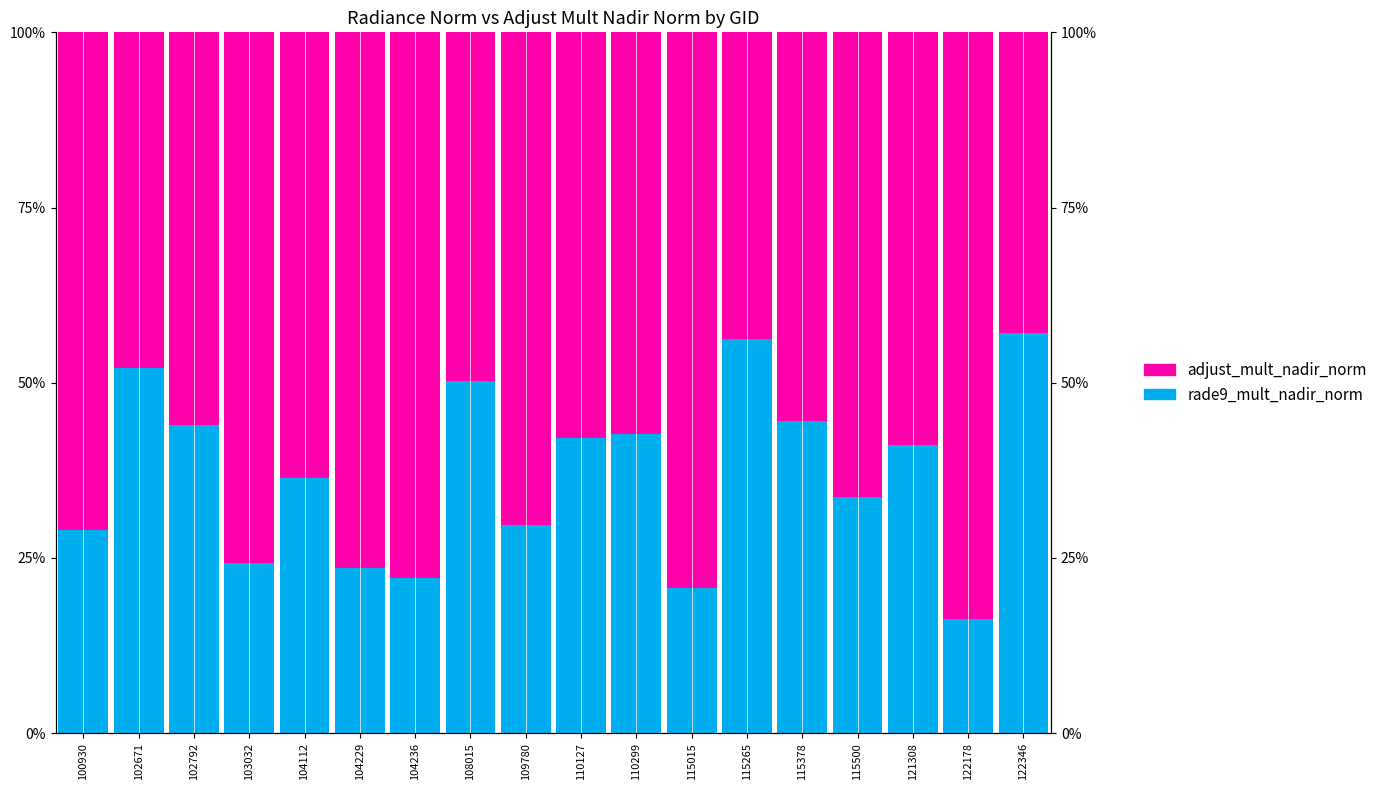

At which category does the chart reach its peak across all series?

122178